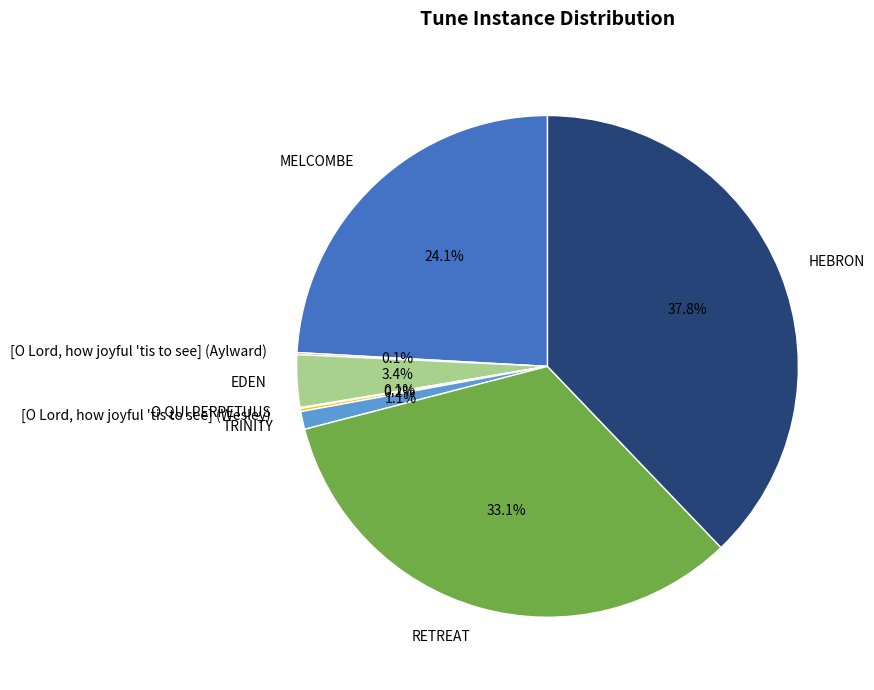

Which slice is the largest?

HEBRON